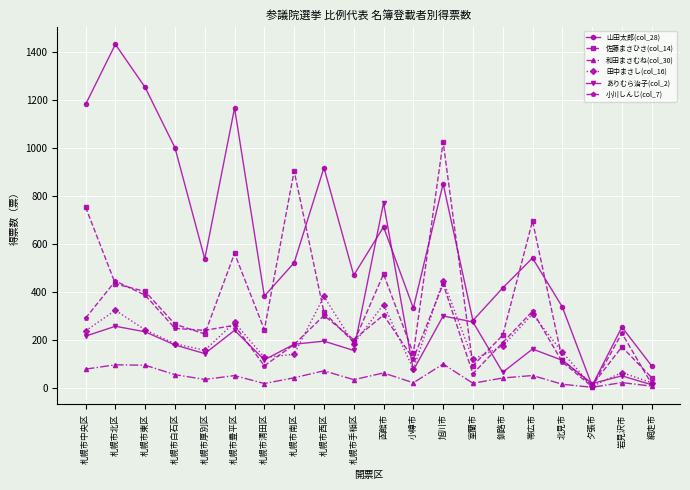

Where is 田中まさし(col_16) nearest to the value 227?

札幌市中央区